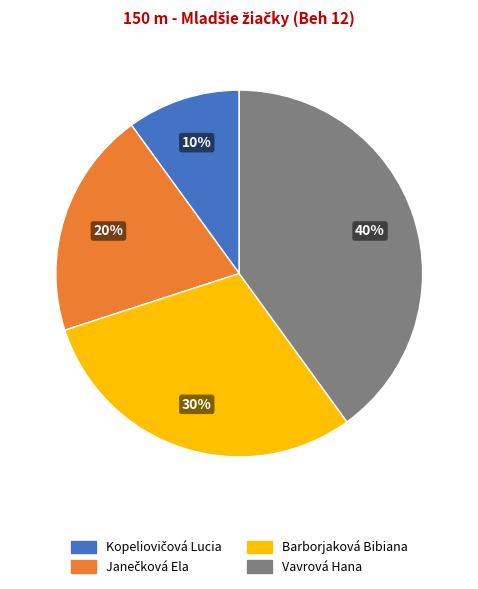

What is the largest slice in the pie chart?

Vavrová Hana